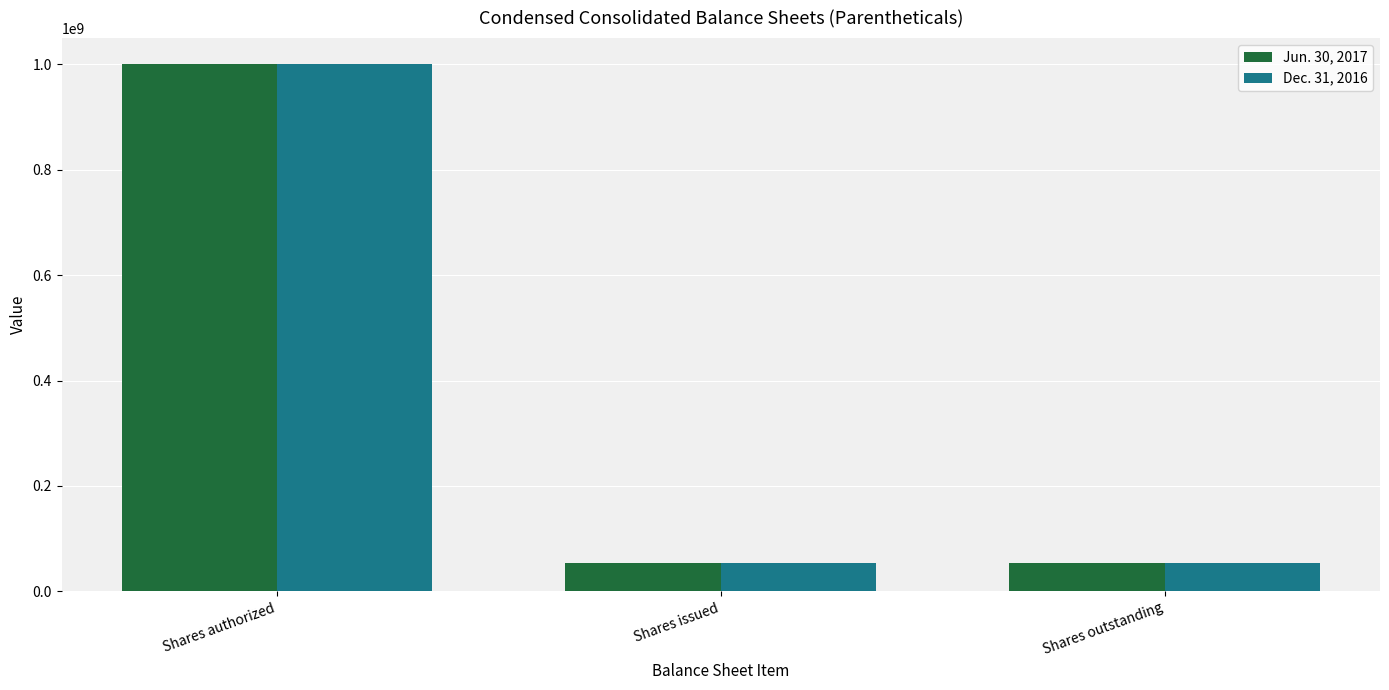

How many groups of bars are there?

3